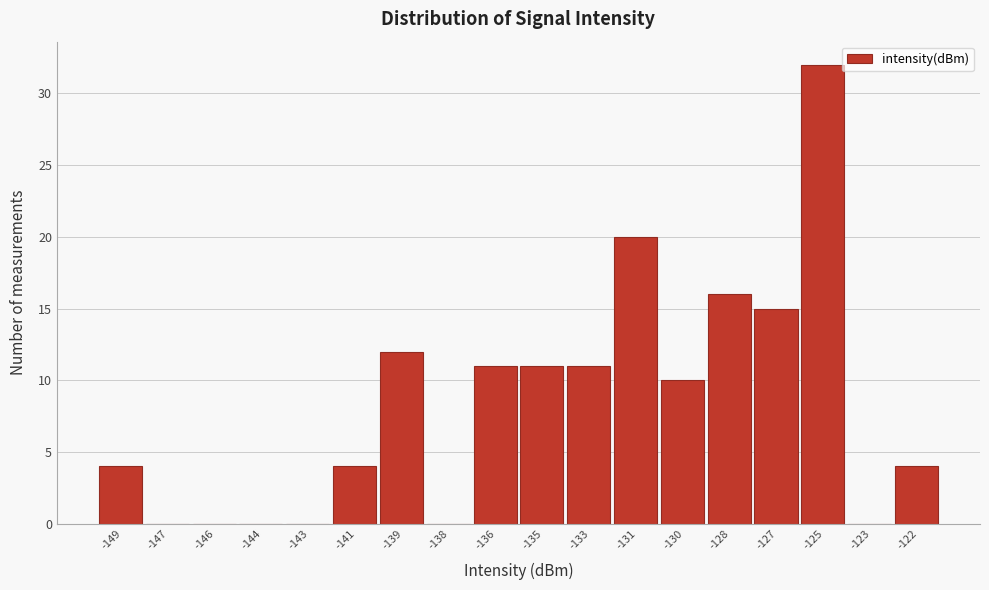

Reading left to right, list all the values displayed in this chart.

-149=4	-147=0	-146=0	-144=0	-143=0	-141=4	-139=12	-138=0	-136=11	-135=11	-133=11	-131=20	-130=10	-128=16	-127=15	-125=32	-123=0	-122=4